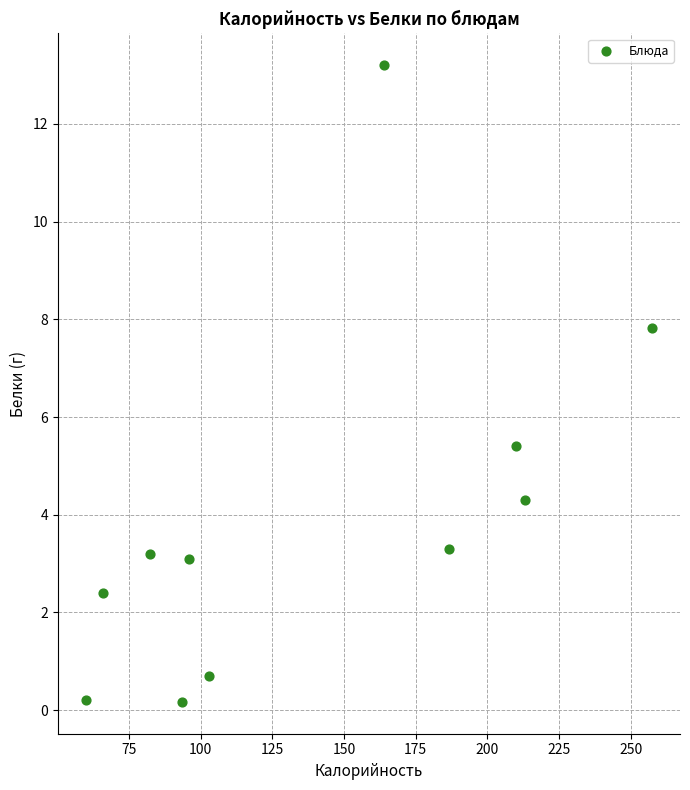

What Y value in the scatter plot is closest to 6?

5.4